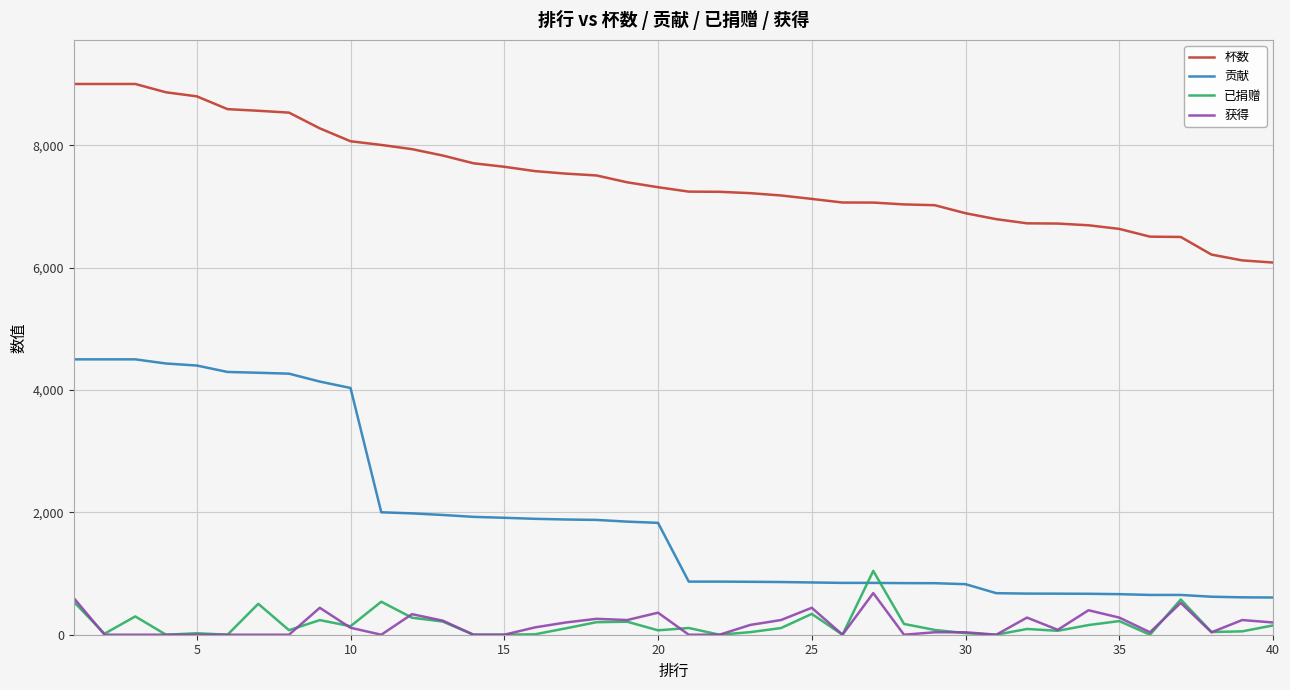

What is the highest value of the 贡献 series?

4500